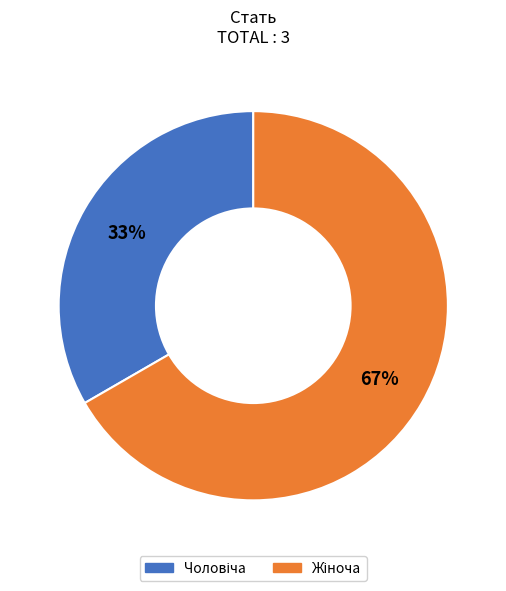

To the nearest percent, what is the average slice percentage?

50%